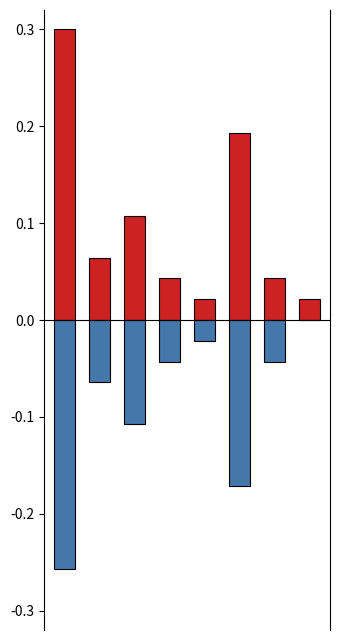

What is the spread (max minus min) of values at 3?

0.1